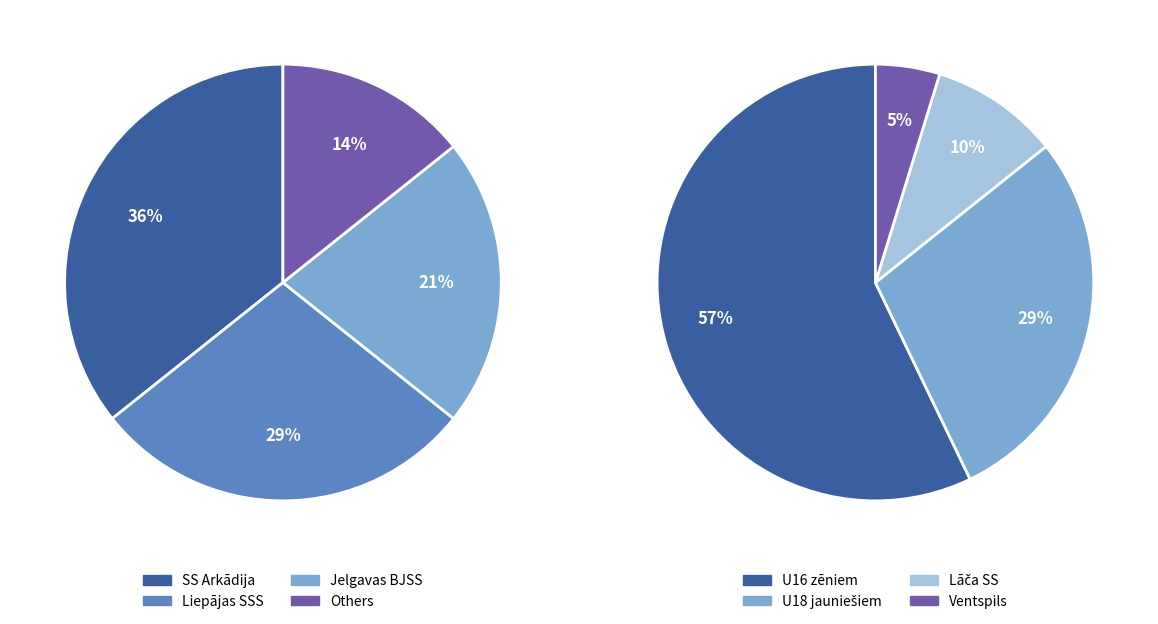

Which slice is the largest?

SS Arkādija